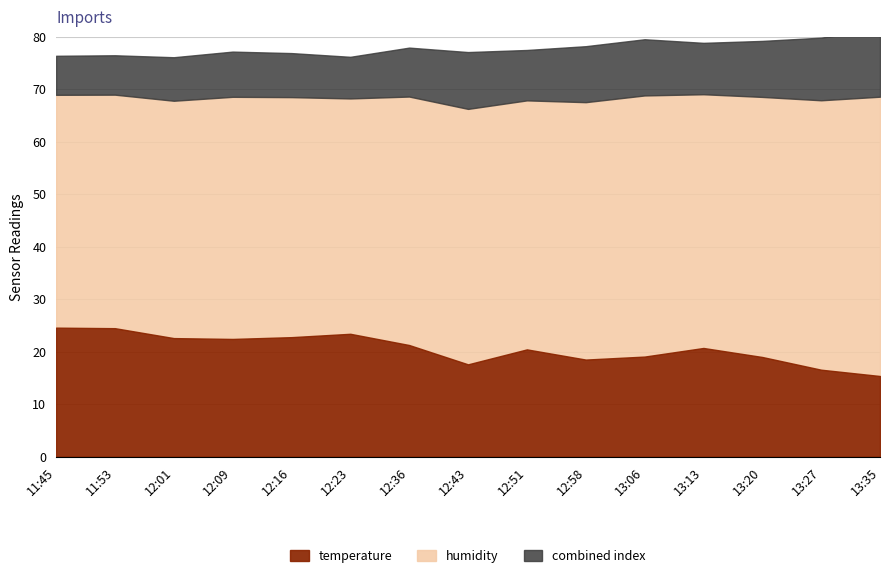

What is the highest value of the temperature series?

24.6